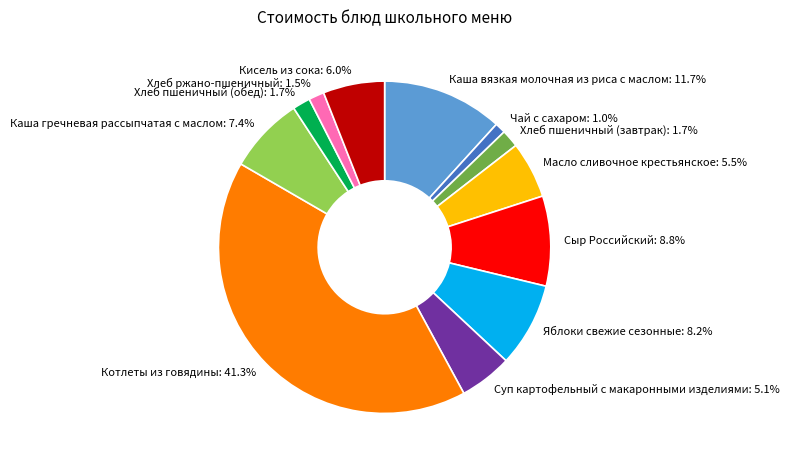

Does any single category account for the majority?

No